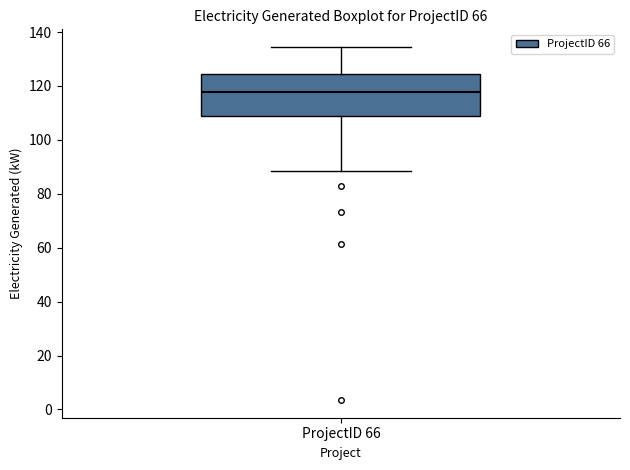

Read this box plot against the y-axis: the position of the median line, the range covered by the box, and the ends of both whiskers. The values are not printed on the chart, so give them approximately, as read against the axis.

median 118, box 108 to 124, whiskers 88 to 134